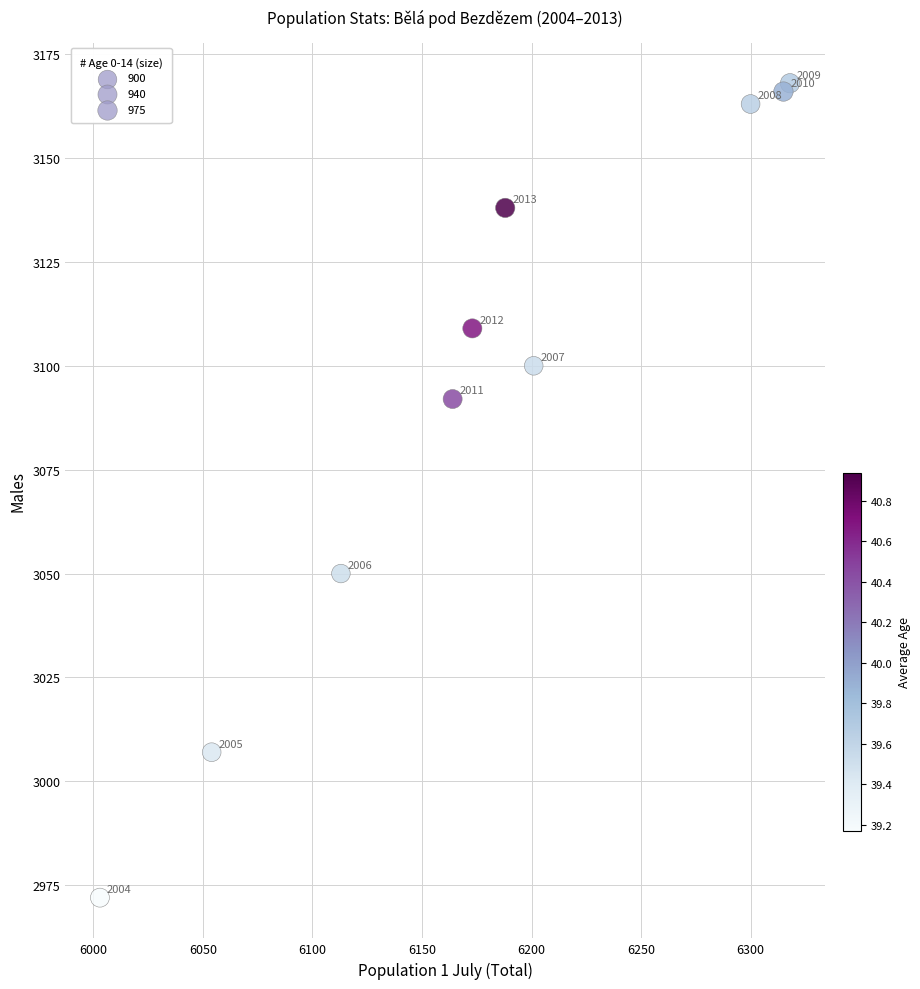

What Y value in the scatter plot is closest to 3070?

3050